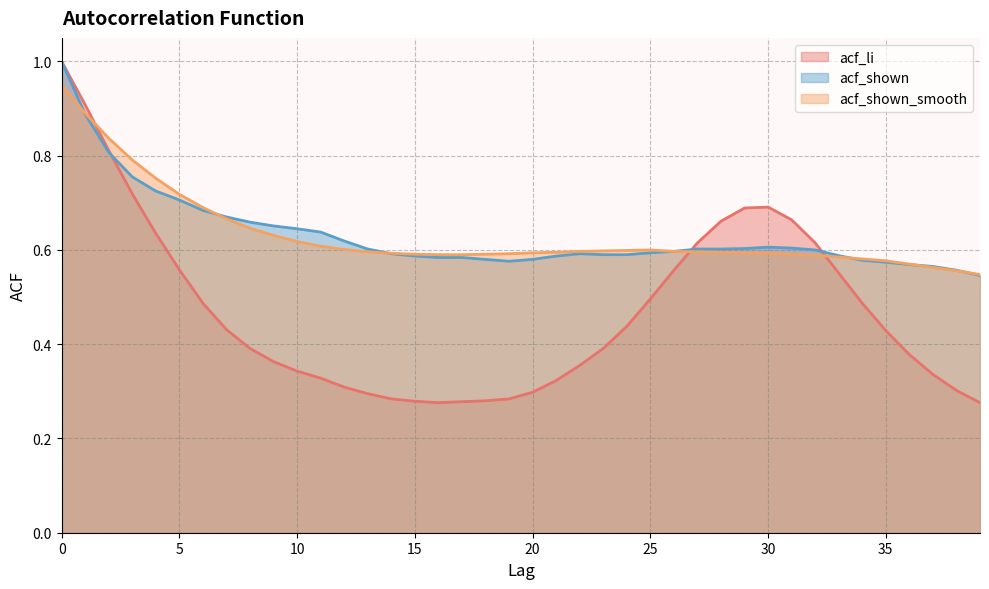

Count the acf_shown_smooth values in the range 0 to 1.

40